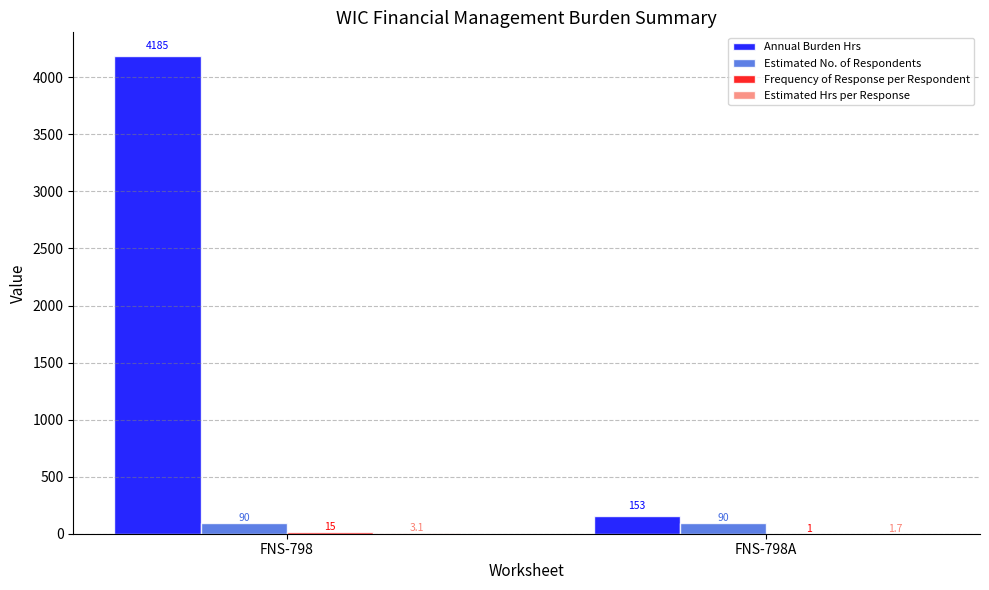

What is the maximum value shown in the chart?

4185.0